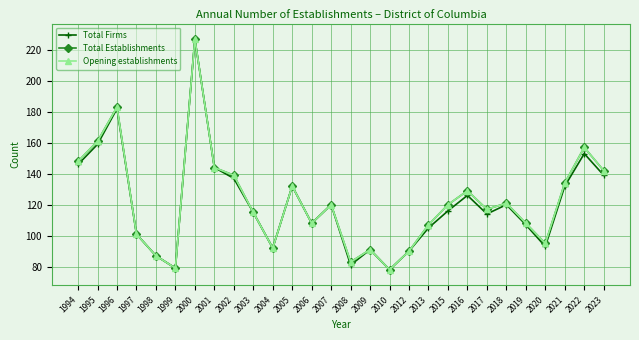

Which series has the largest total across all categories?

Total Establishments